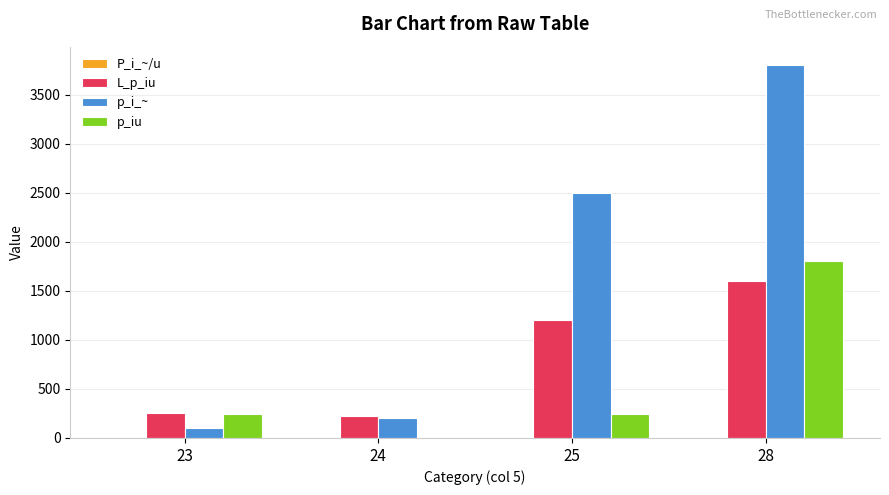

Which series changed the most between 24 and 28?

p_i_~